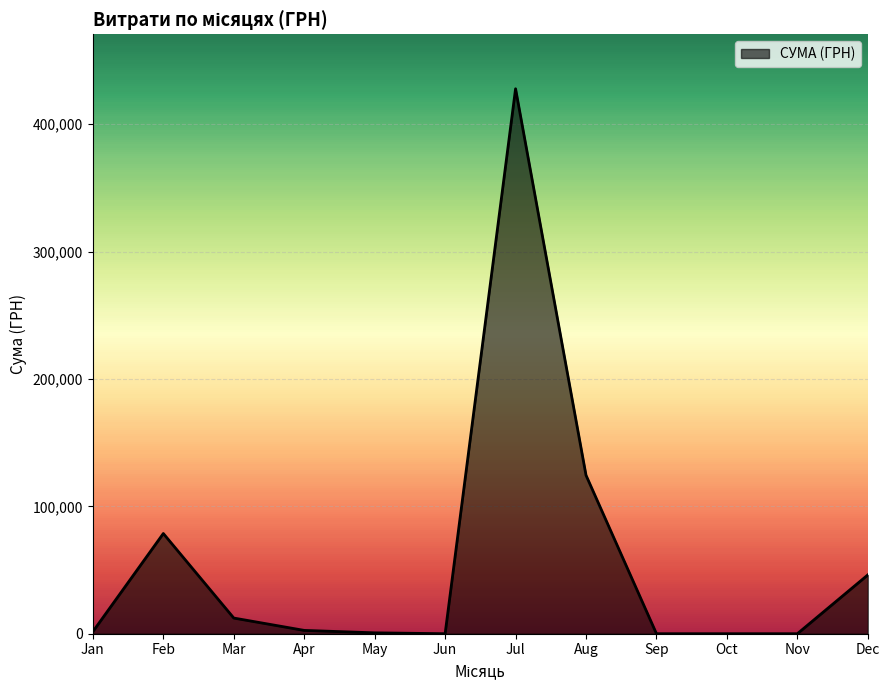

What is the difference between the maximum and minimum values?

427749.1